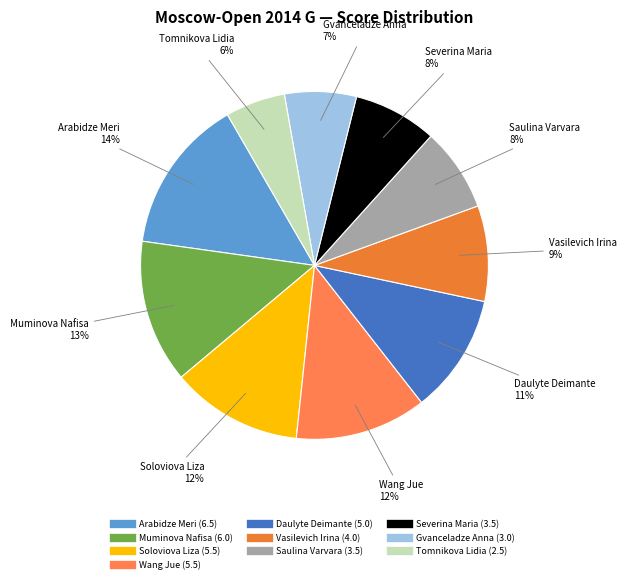

Which has a higher value, Wang Jue or Vasilevich Irina?

Wang Jue